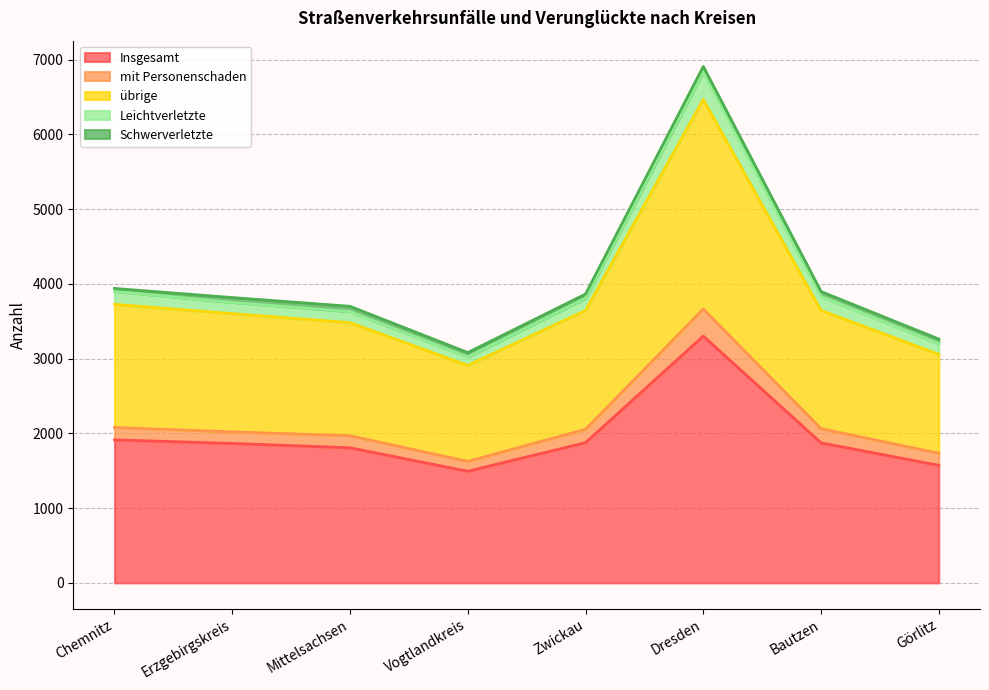

Which category has the highest value in the Insgesamt series?

Dresden